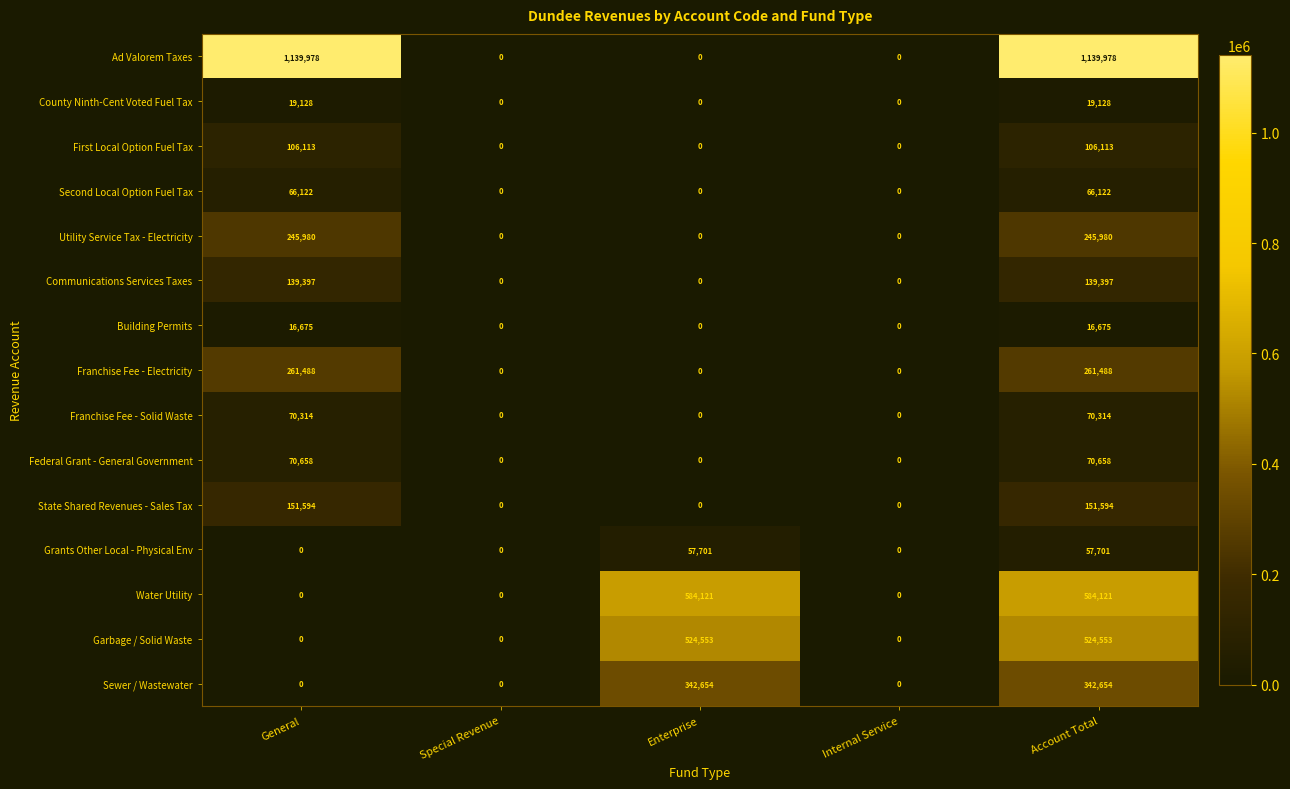

List the series in order of their peak value, lowest first.

Building Permits, County Ninth-Cent Voted Fuel Tax, Grants Other Local - Physical Env, Second Local Option Fuel Tax, Franchise Fee - Solid Waste, Federal Grant - General Government, First Local Option Fuel Tax, Communications Services Taxes, State Shared Revenues - Sales Tax, Utility Service Tax - Electricity, Franchise Fee - Electricity, Sewer / Wastewater, Garbage / Solid Waste, Water Utility, Ad Valorem Taxes